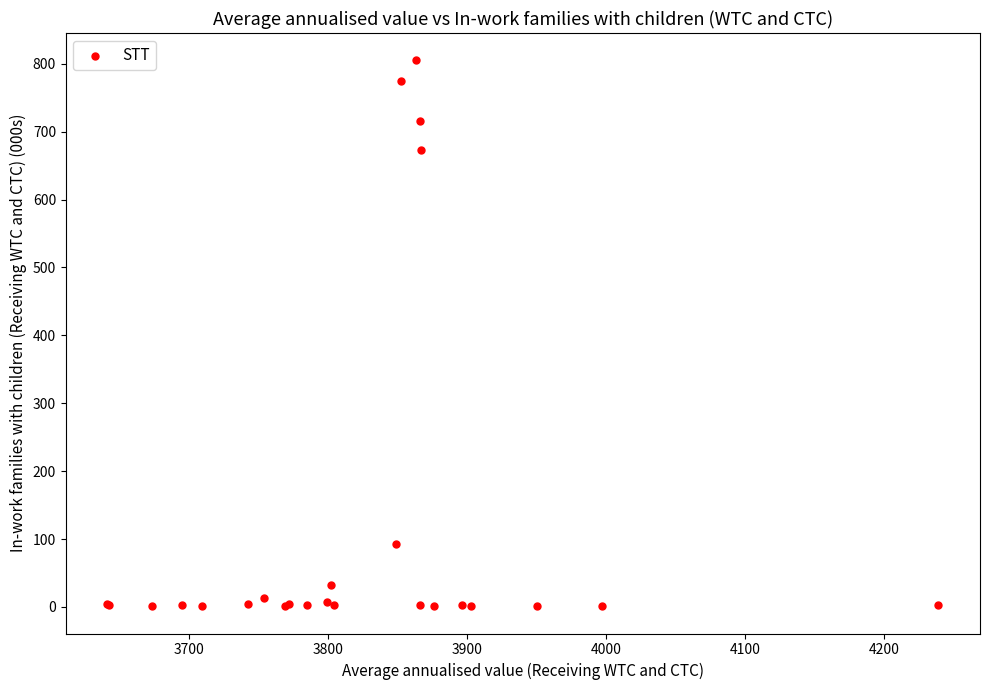

What Y value in the scatter plot is closest to 403?

673.3